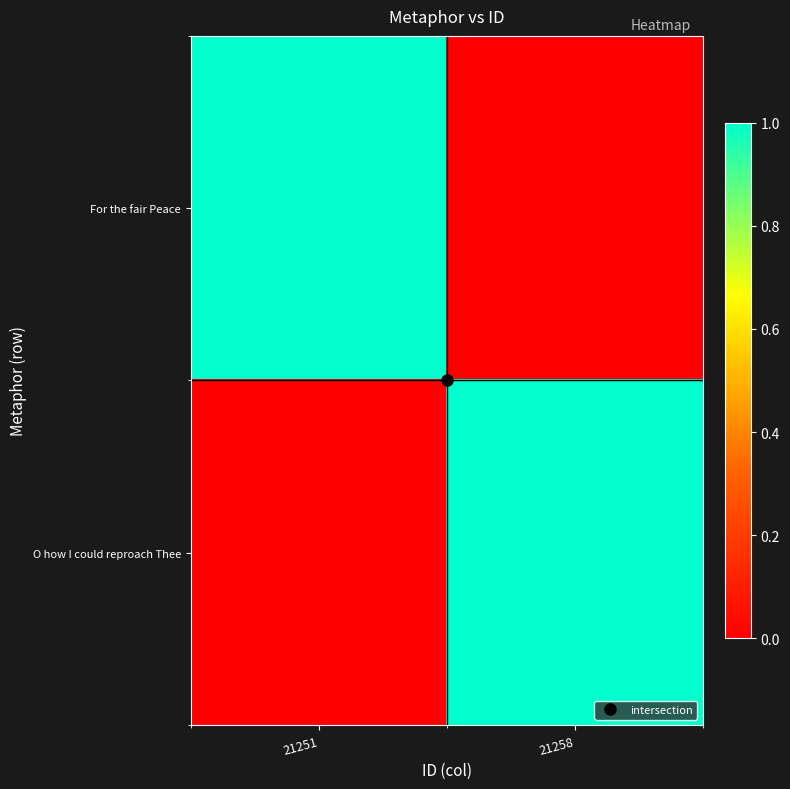

Between 21258 and 21251, which is larger?

21251